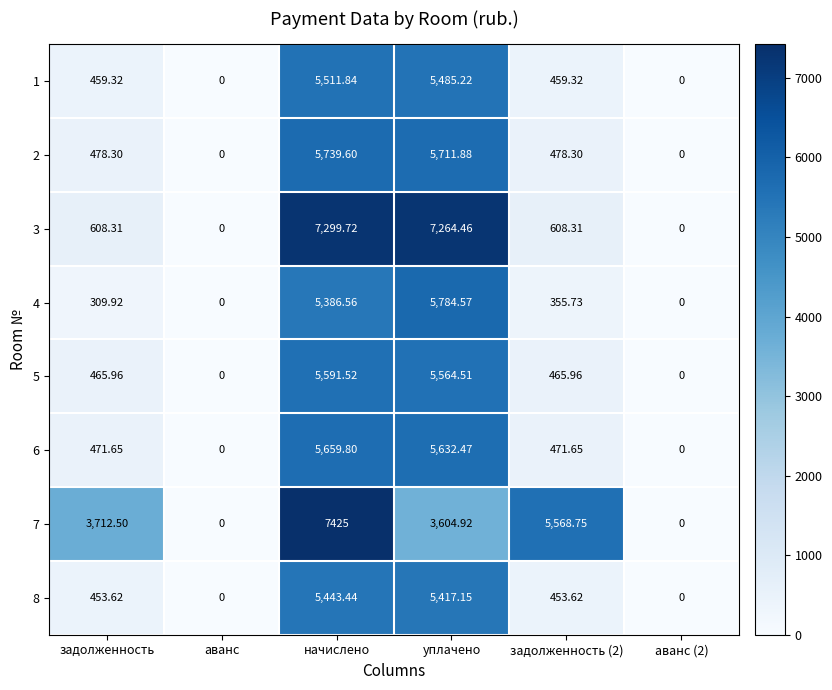

At which category is the sum across all series the highest?

начислено